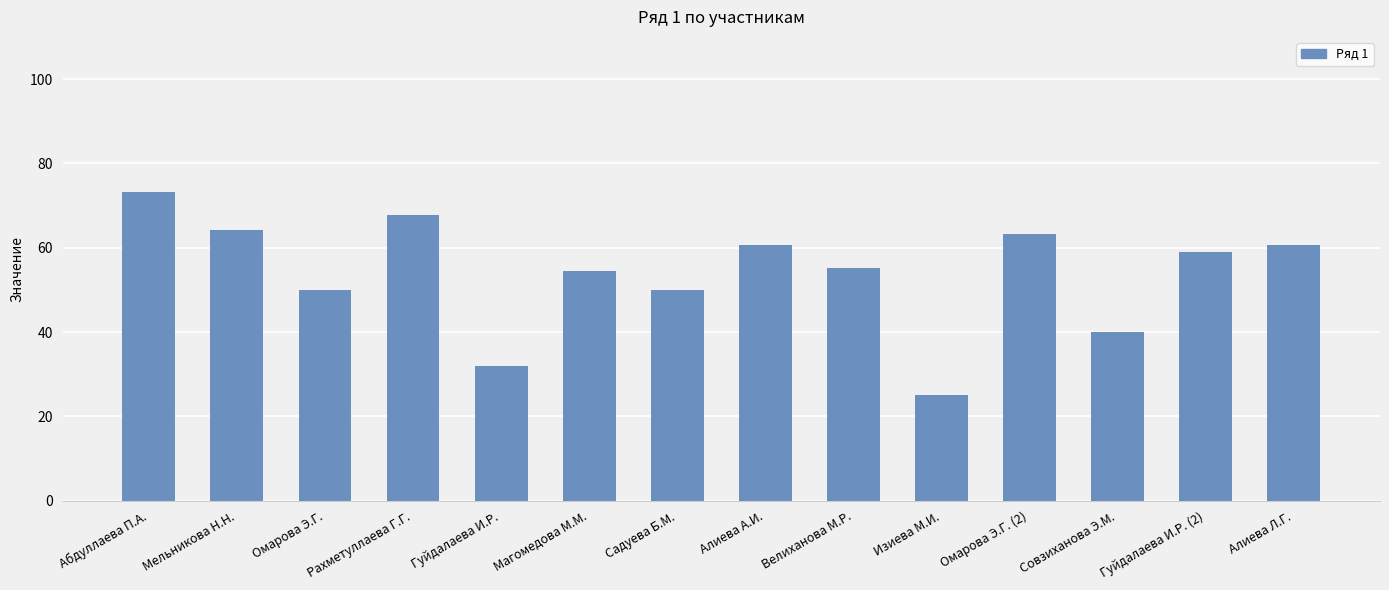

Which has a higher value, Алиева Л.Г. or Садуева Б.М.?

Алиева Л.Г.